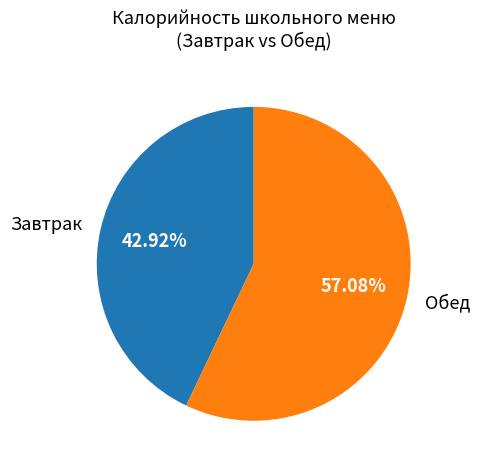

What is the smallest slice in the pie chart?

Завтрак